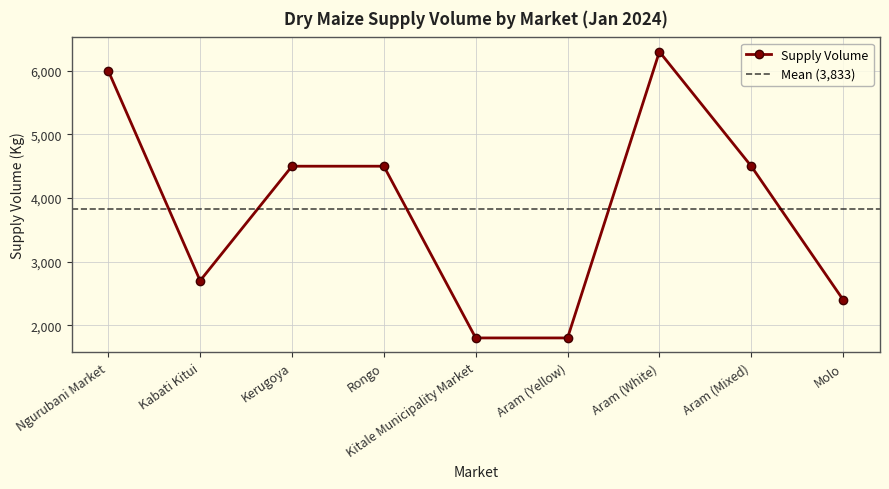

At which category does the data reach its first local valley?

Kabati Kitui